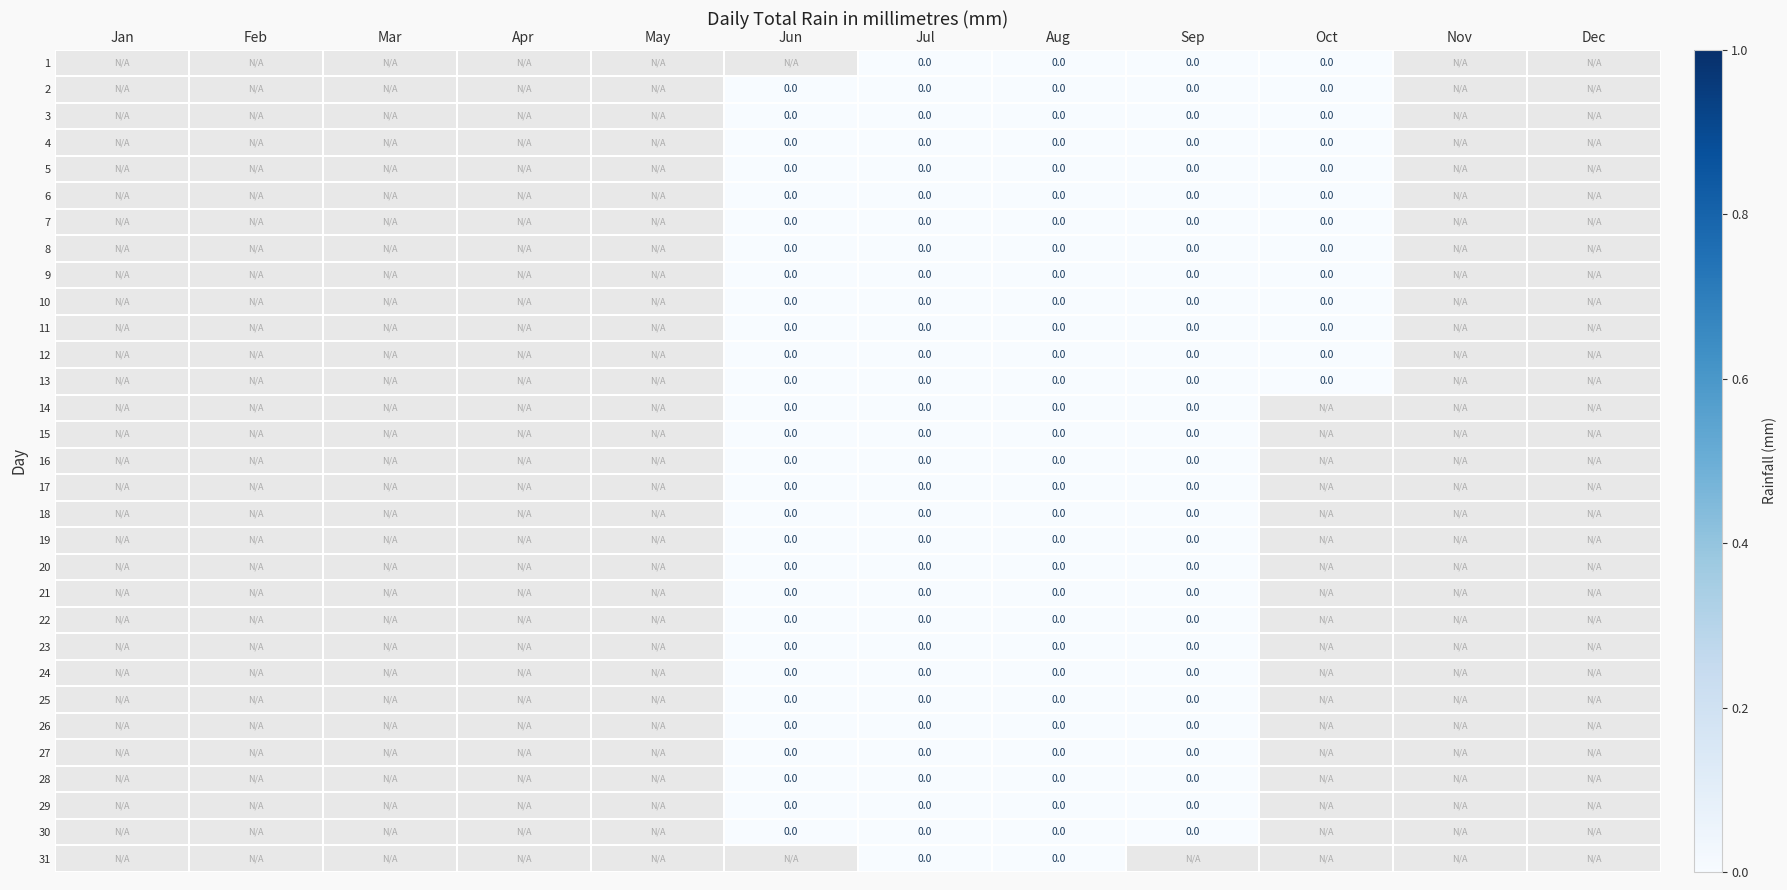

How many categories are shown in the chart?

12